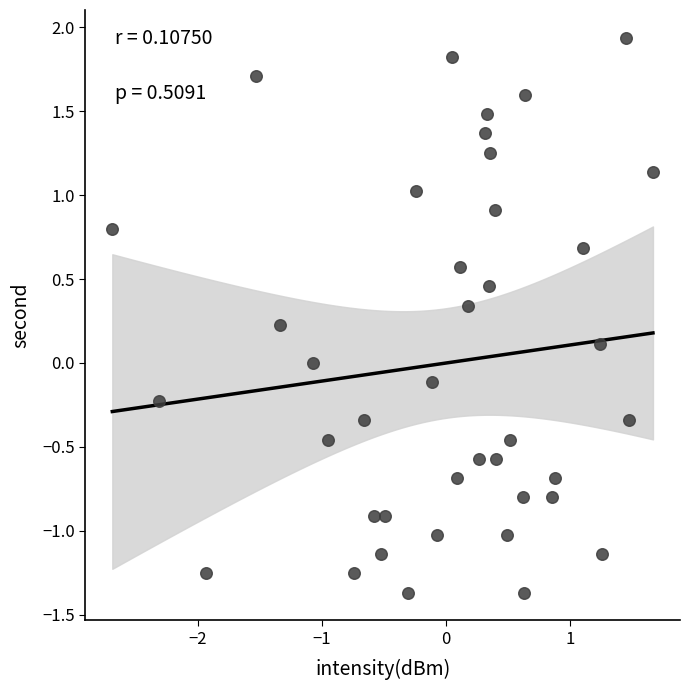

What is the range of X values (max minus min)?

4.4